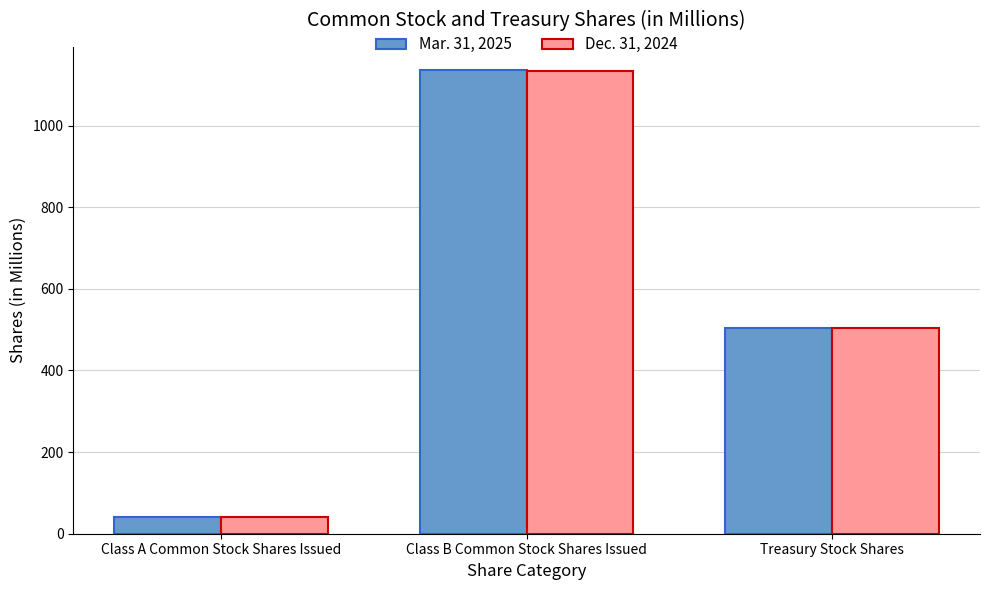

What is the difference between the Dec. 31, 2024 values at Class B Common Stock Shares Issued and Treasury Stock Shares?

630